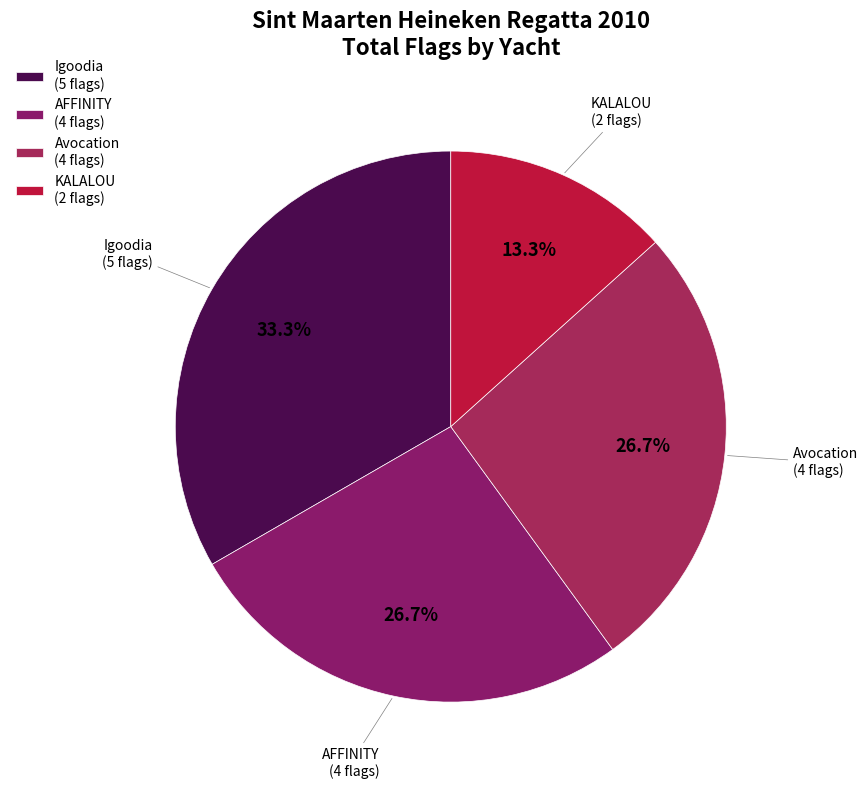

Does Igoodia represent more than half of the total?

No